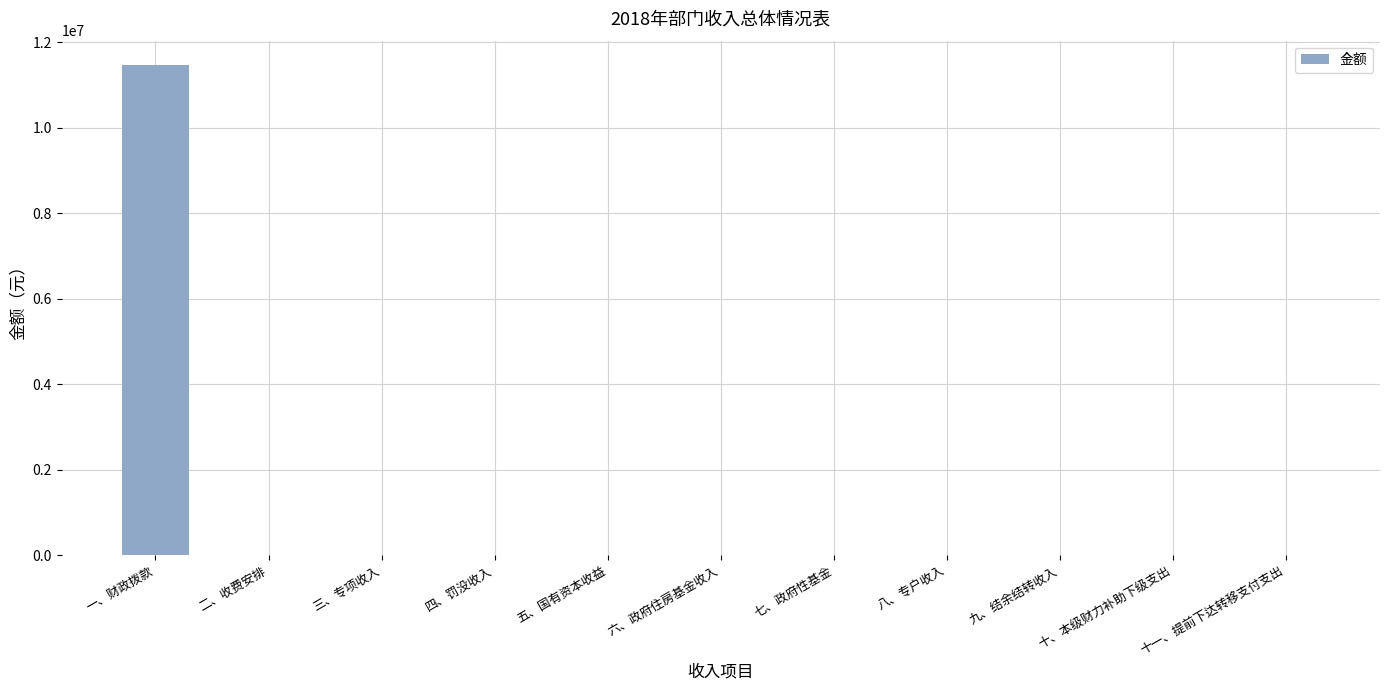

True or false: the data shows 11462848.9 at 一、财政拨款.

True